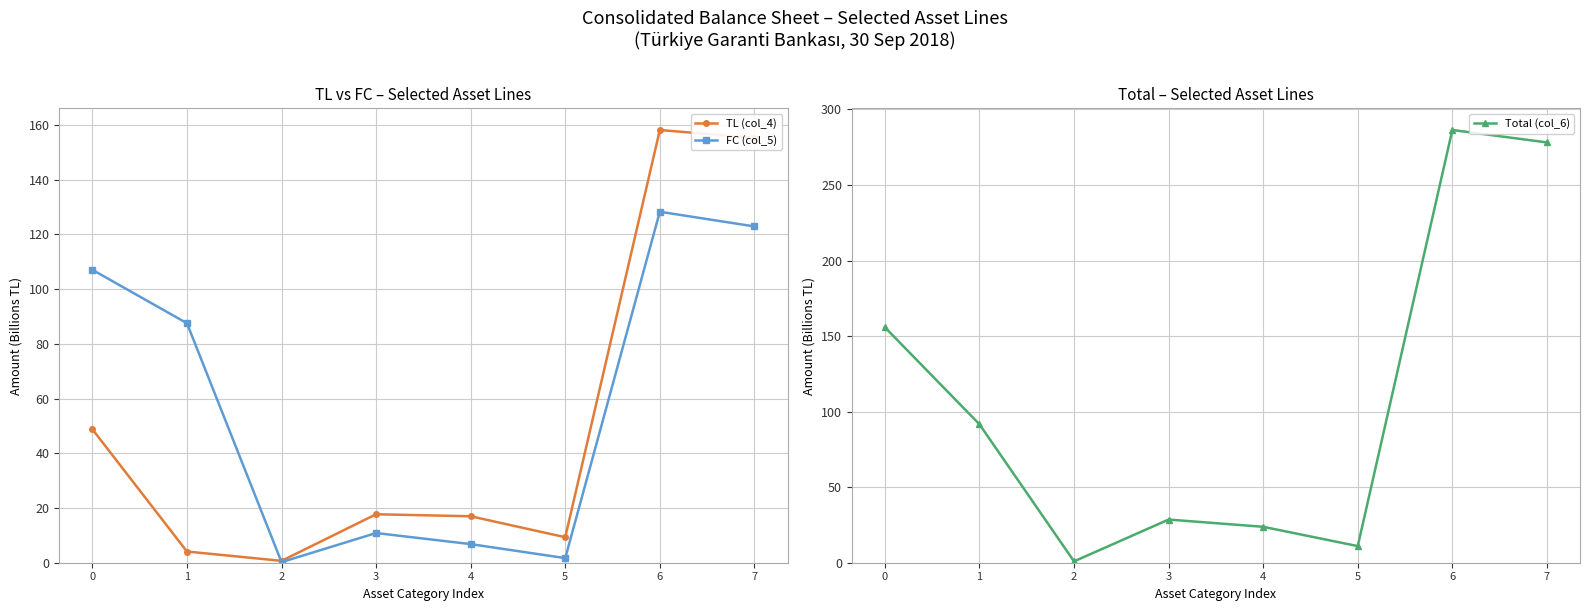

True or false: Total (col_6) and TL (col_4) cross at least once.

False